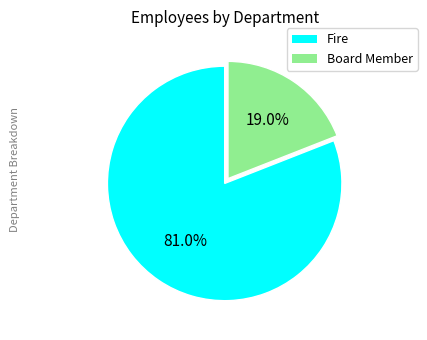

To the nearest percent, what percentage of the pie is Fire?

81%